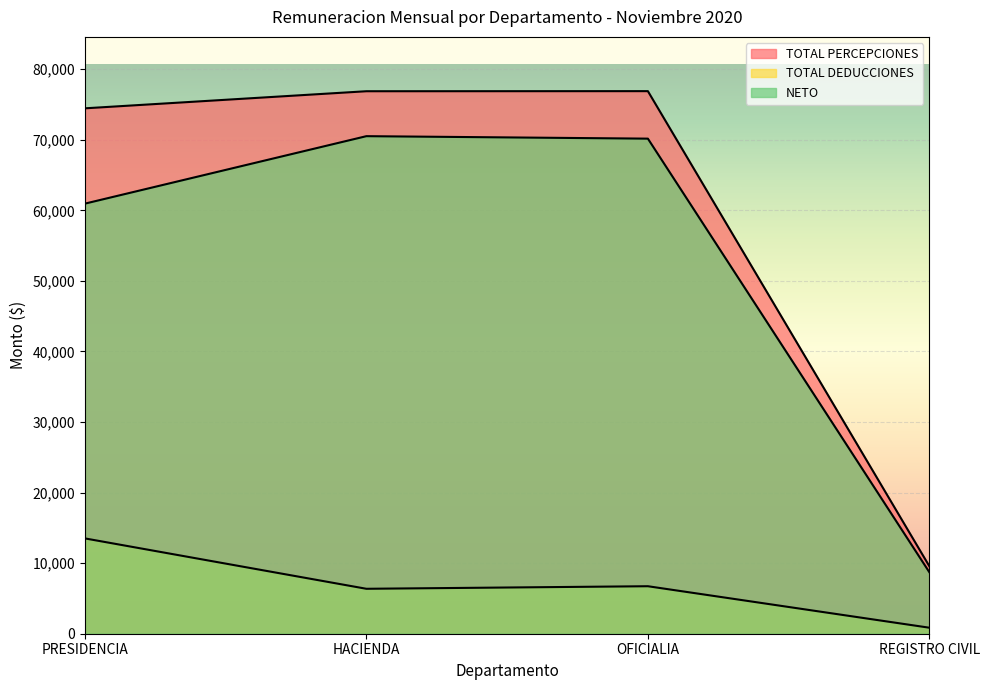

What is the average value of the TOTAL PERCEPCIONES series?

59449.3